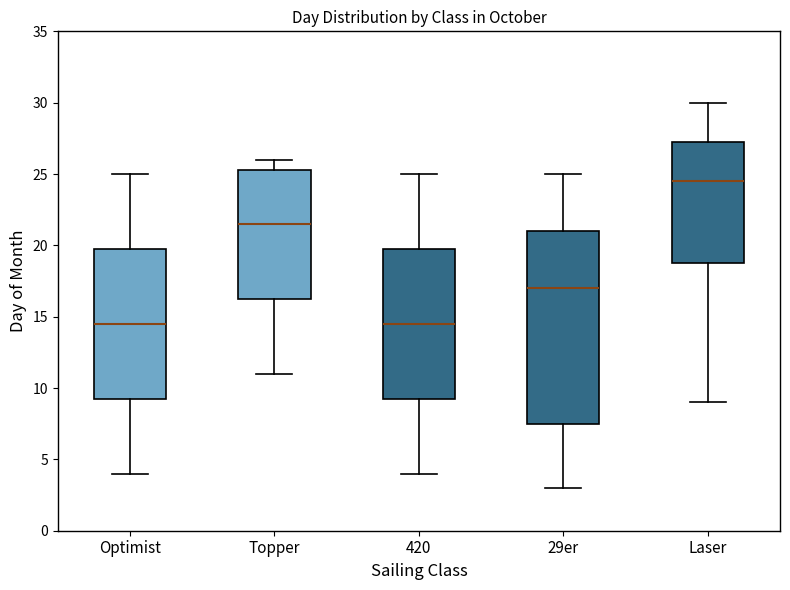

Where is the upper edge of the box for Topper on the y-axis? The values are not printed on the chart, so give them approximately, as read against the axis.

25.5